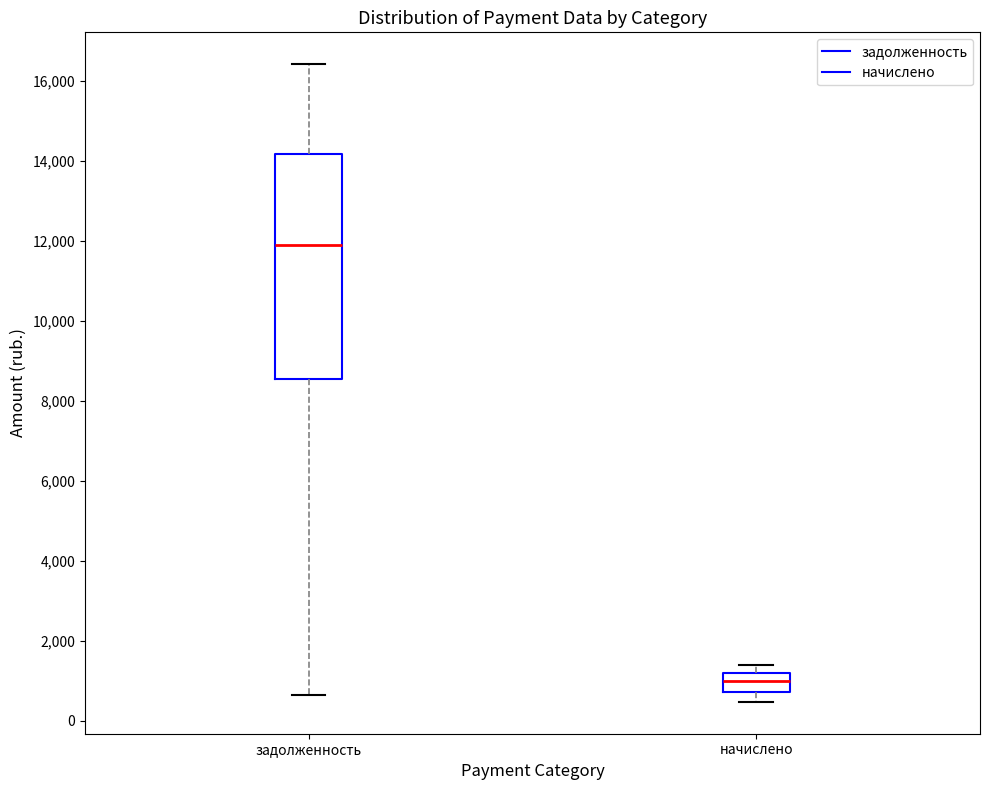

Which box is the tallest, from its lower edge to its upper edge?

задолженность